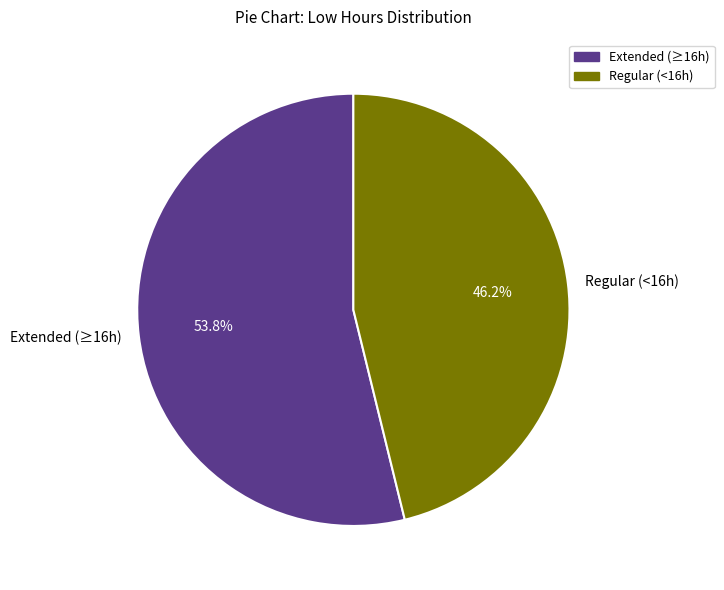

Which slice represents more than half of the pie?

Extended (≥16h)